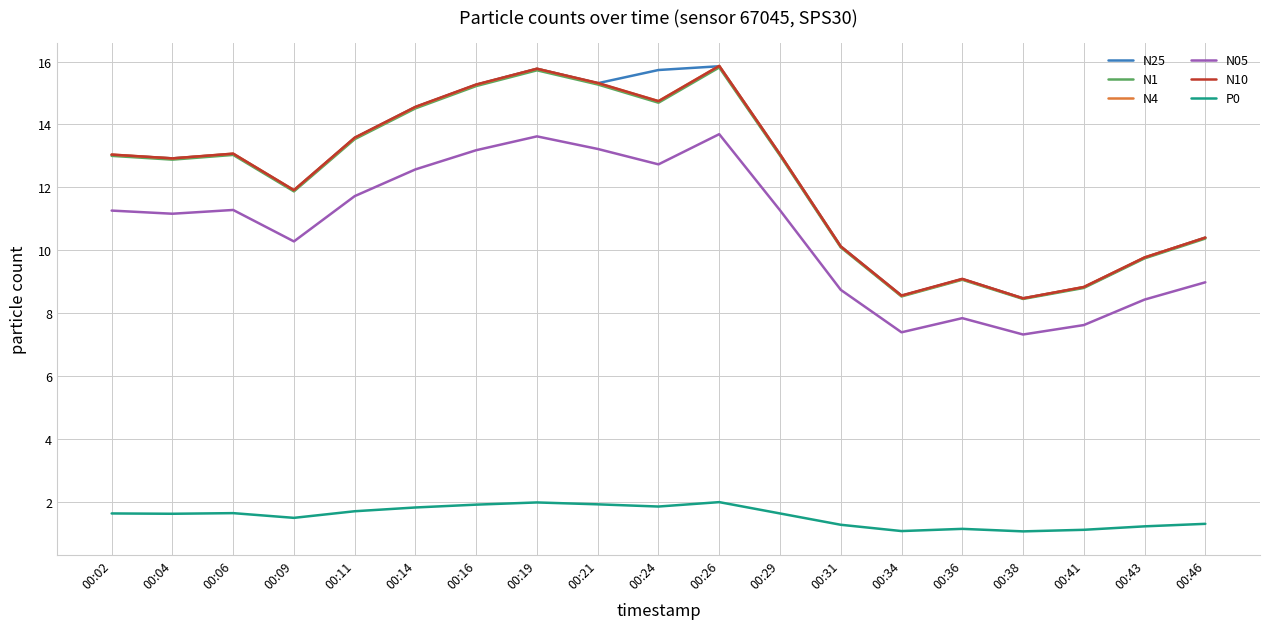

How many lines are shown in the chart?

6